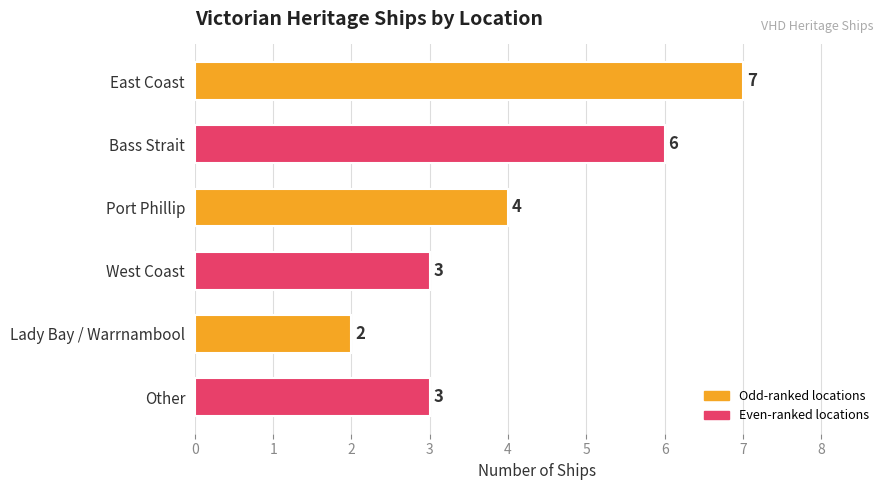

Between Port Phillip and East Coast, which is larger?

East Coast